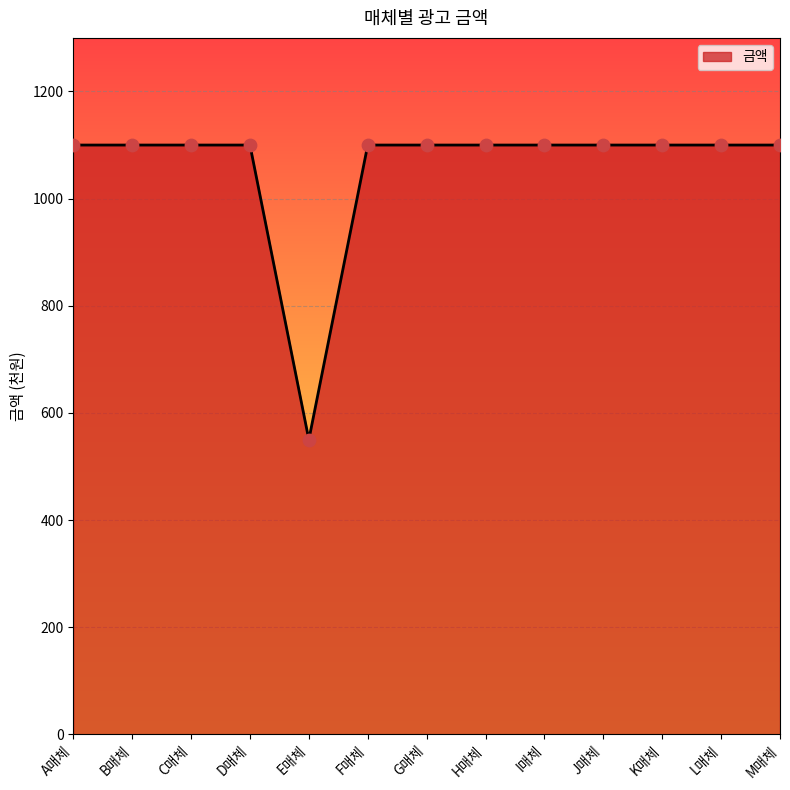

Approximately how many times larger is the value at C매체 compared to G매체?

1.0